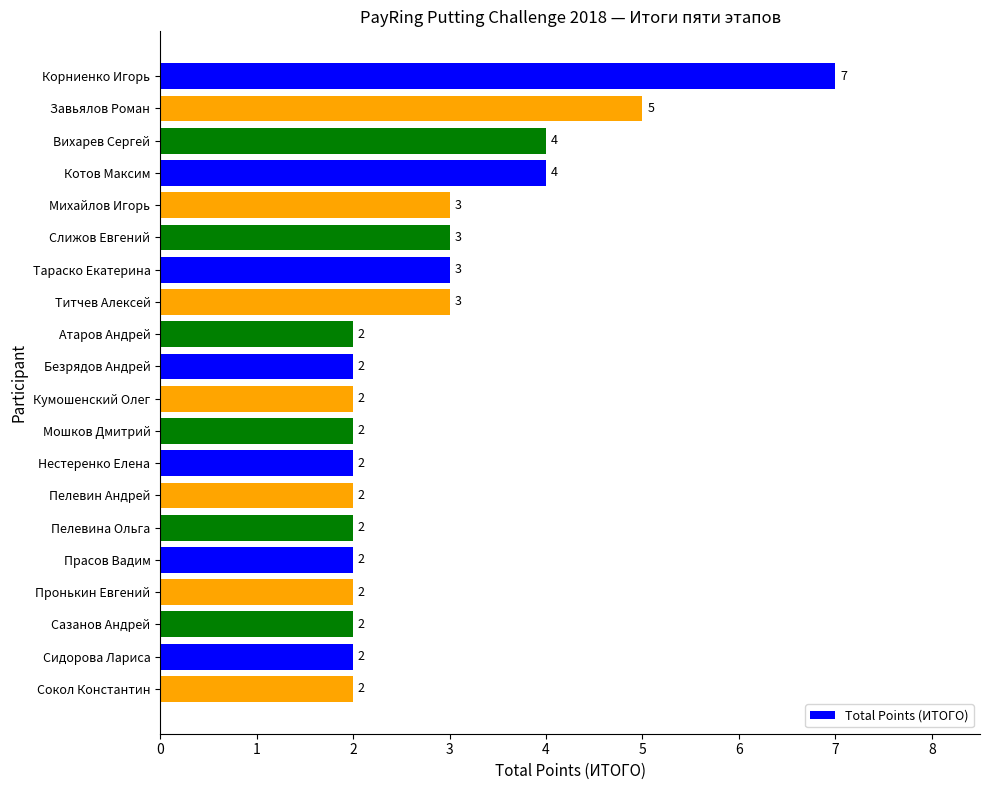

Which has a higher value, Безрядов Андрей or Котов Максим?

Котов Максим